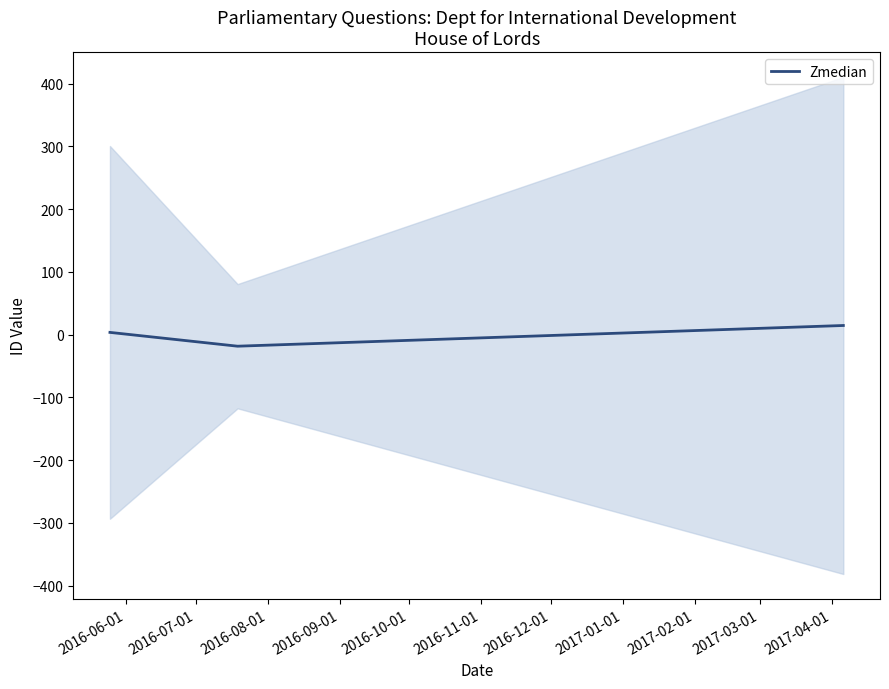

What is the minimum value for Zmedian?

-18.3